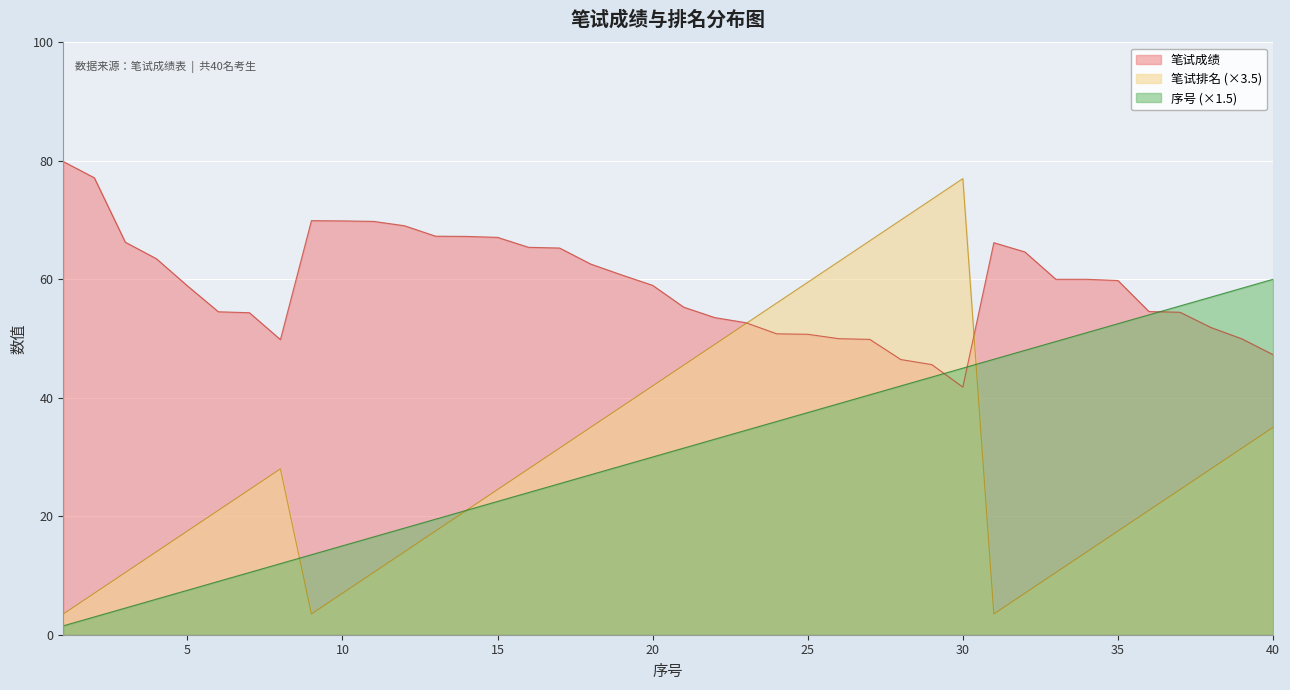

What value does the 笔试成绩 series have at 30?

41.8